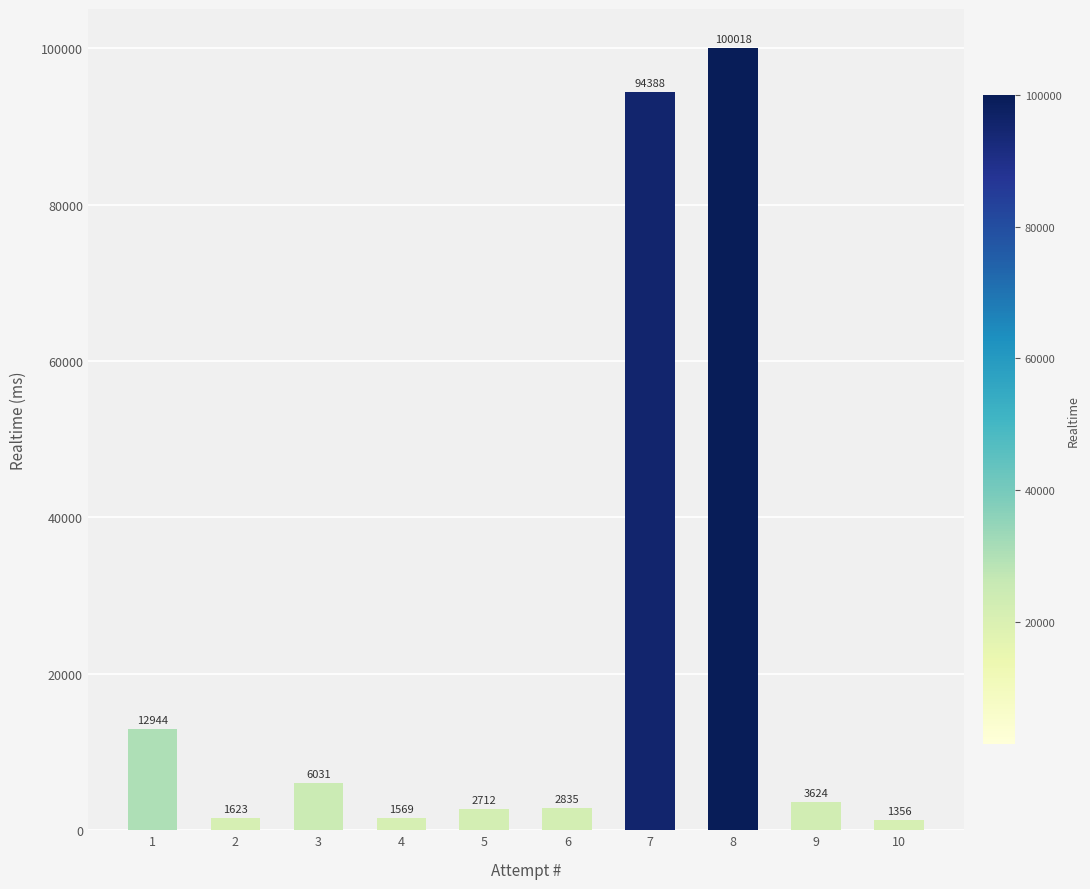

Rank the categories by value from highest to lowest.

8, 7, 1, 3, 9, 6, 5, 2, 4, 10